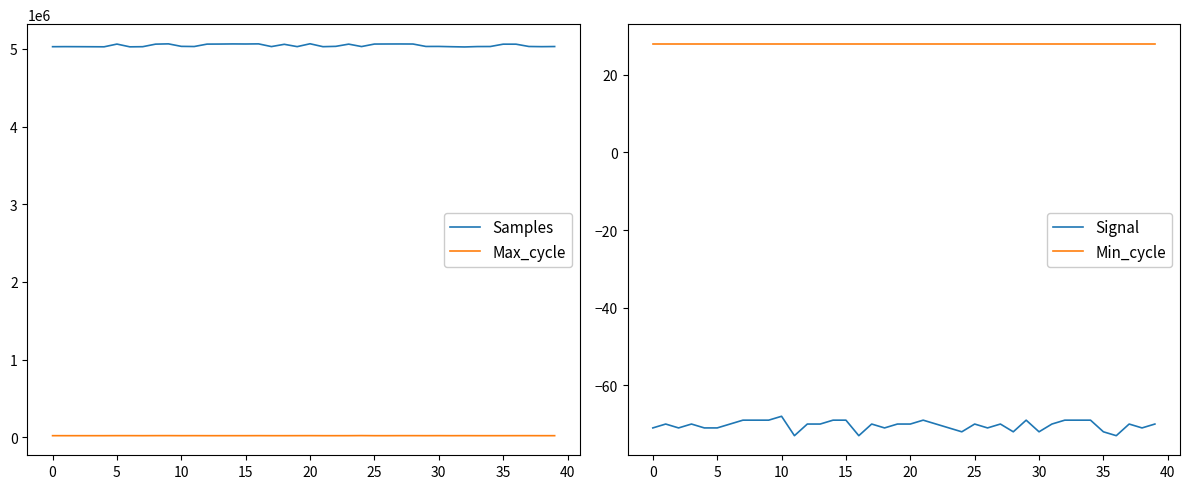

Count the Signal values in the range -71 to -69.

32